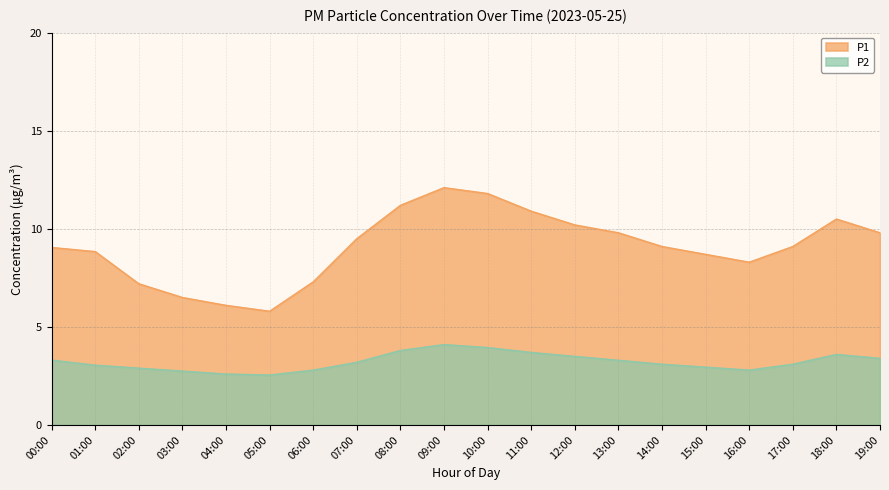

Between 14:00 and 19:00, which series saw the biggest shift?

P1